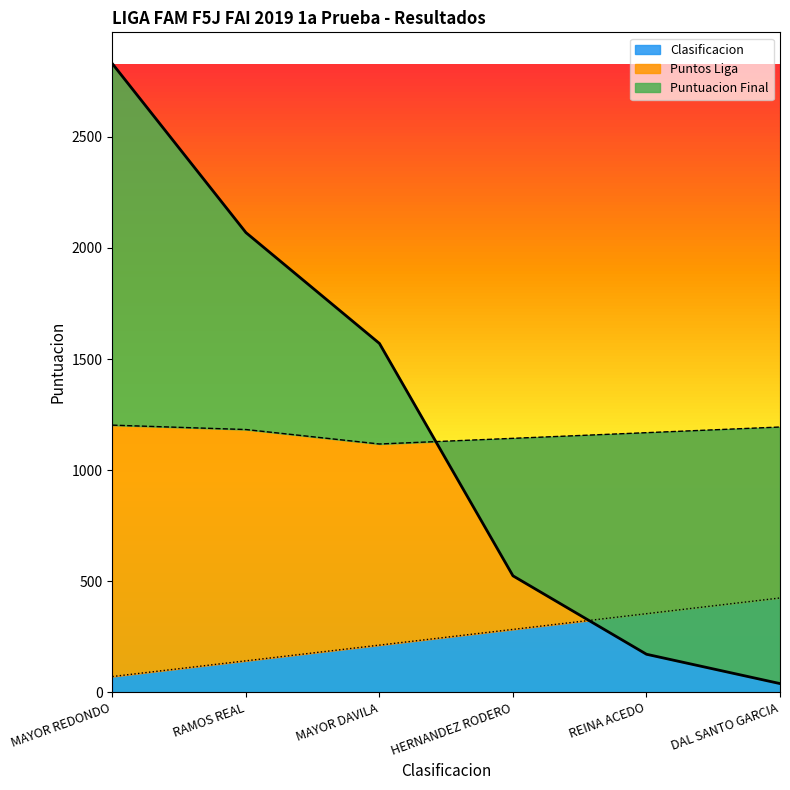

Is it true that Clasificacion equals 97.7 at REINA ACEDO?

False